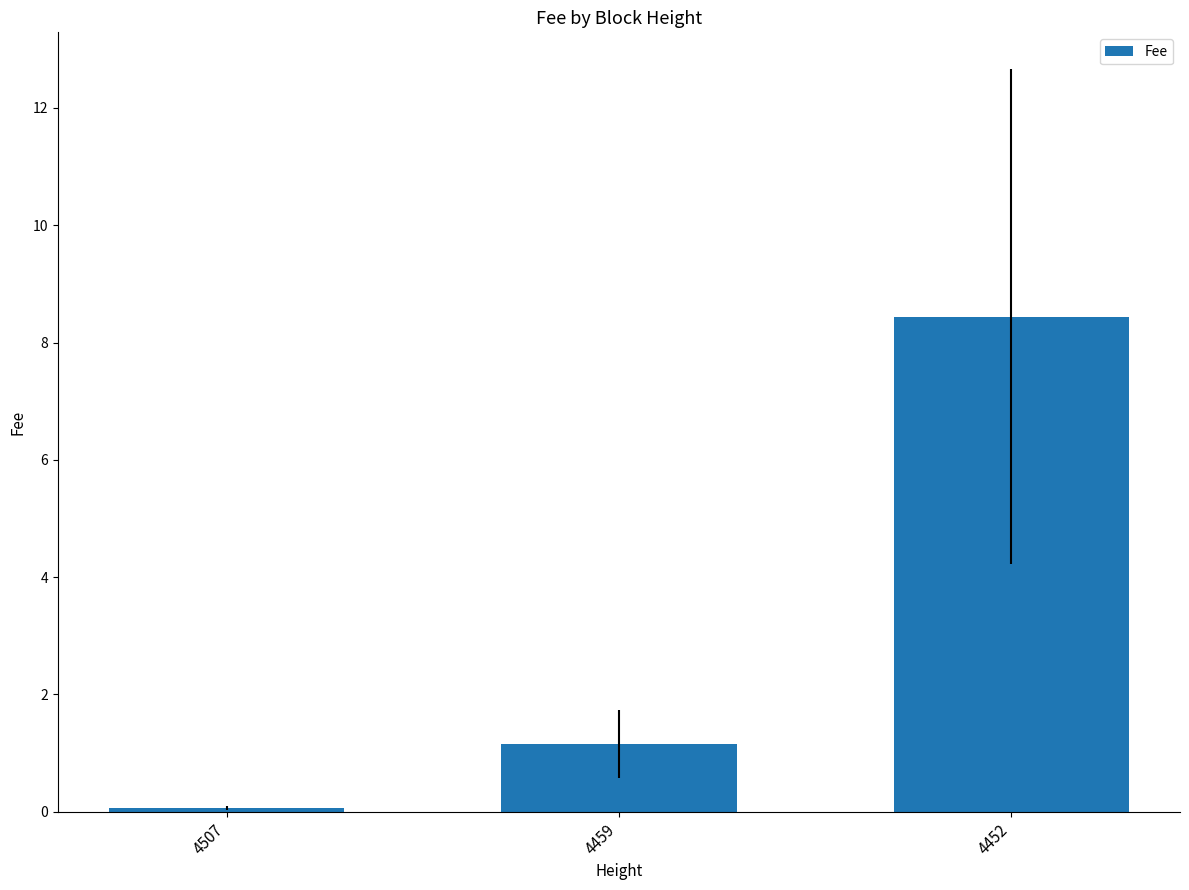

Is it true that the value at 4459 is 2.0?

False